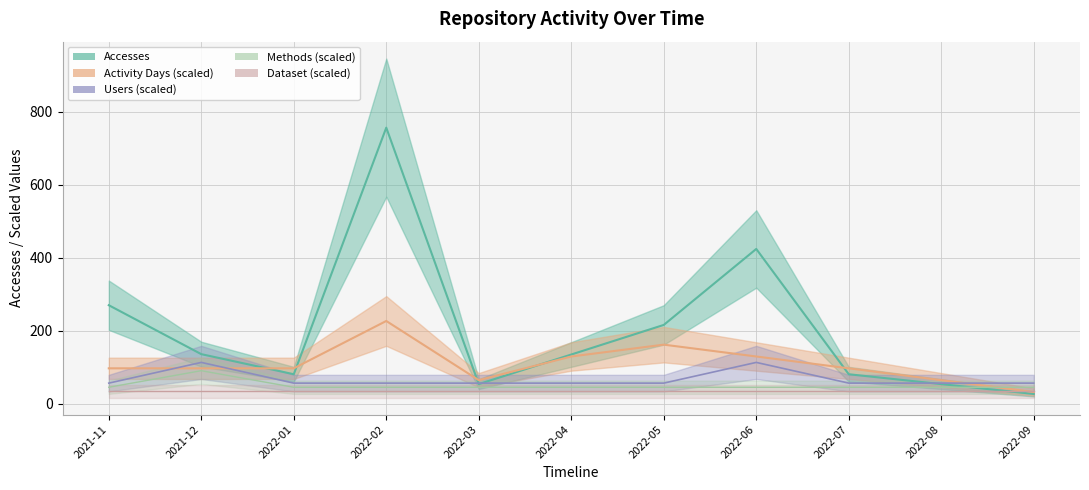

Which category has the highest value across all series?

2022-02